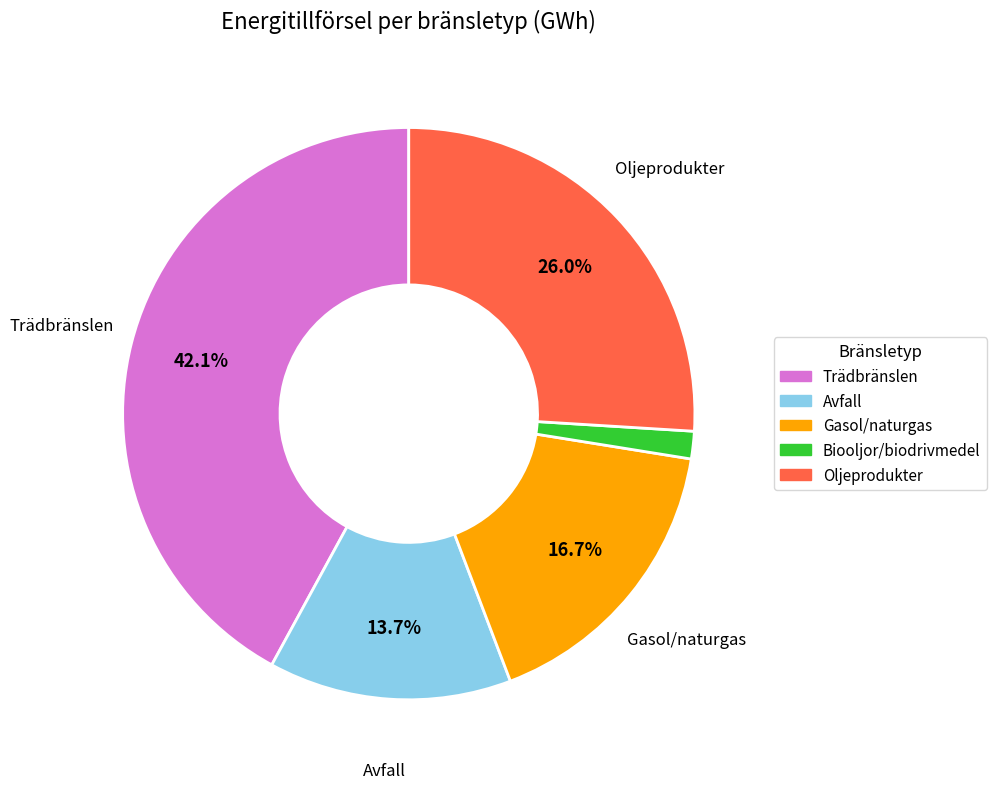

True or false: Oljeprodukter accounts for 34% of the total.

False